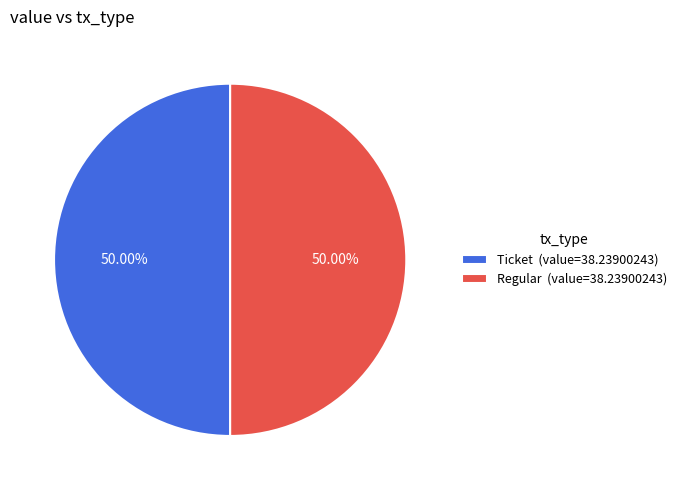

Approximately how many times larger is the value at Regular (value=38.23900243) compared to Ticket (value=38.23900243)?

1.0